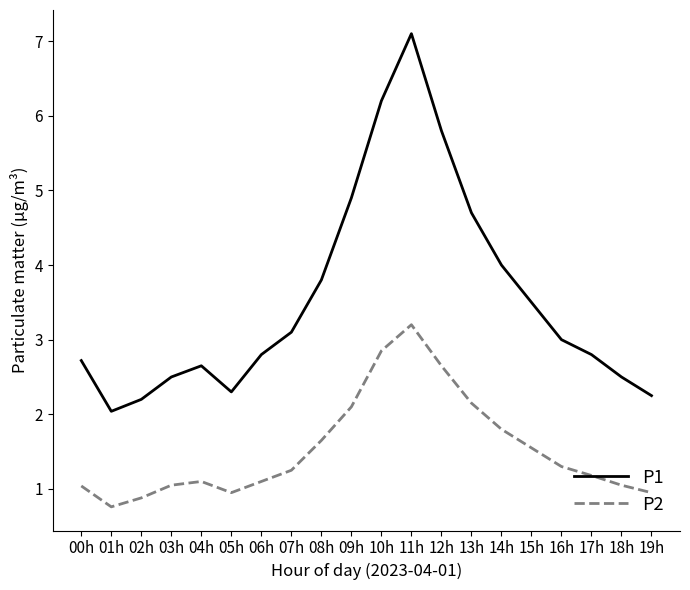

The value of P2 at 17h is 1.9. True or false?

False